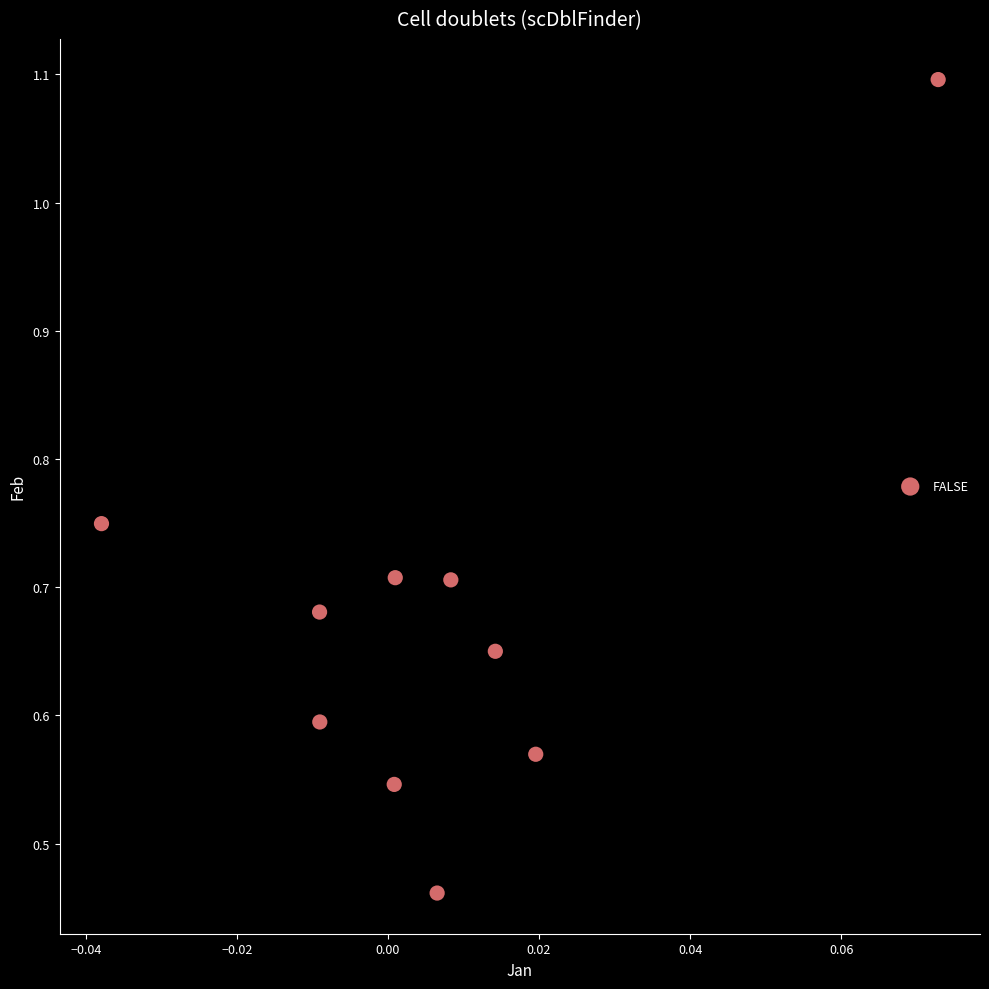

Count the number of points in this scatter plot.

10